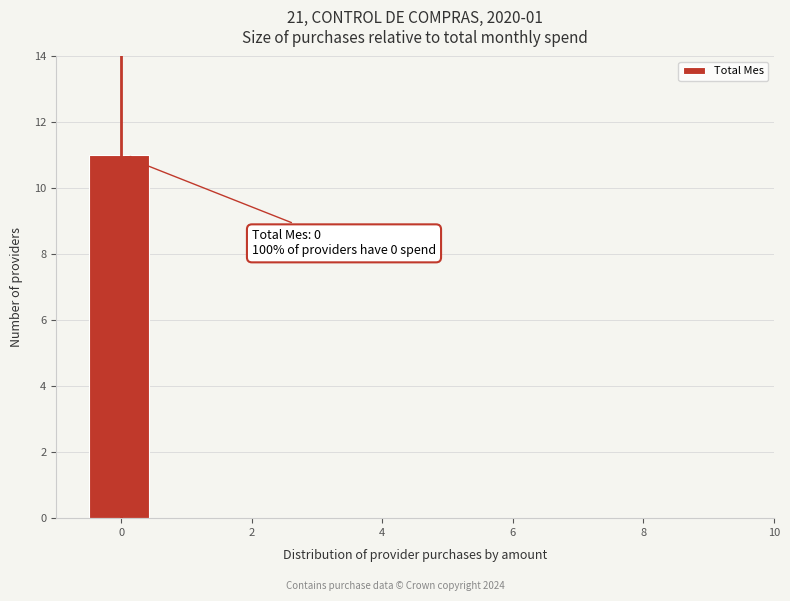

Which range on the x-axis has the tallest bar?

-0.5 to 0.5